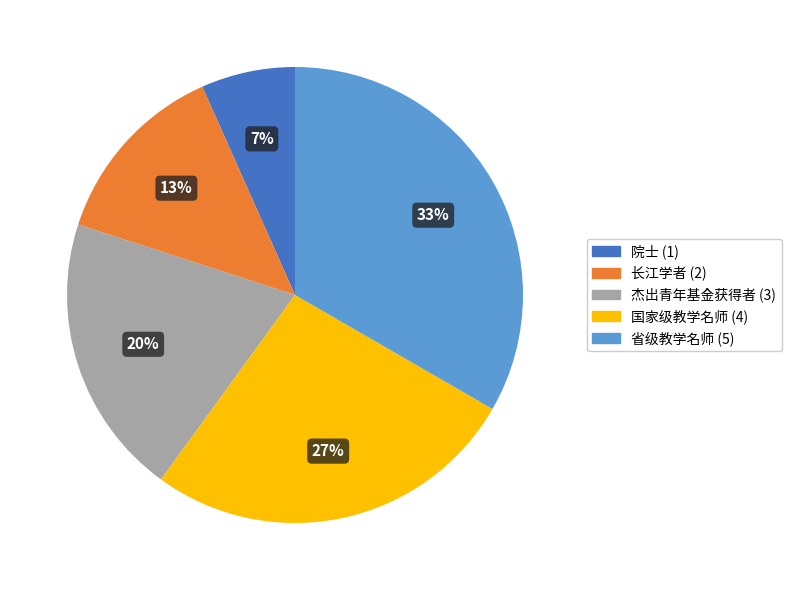

Does any single category account for the majority?

No